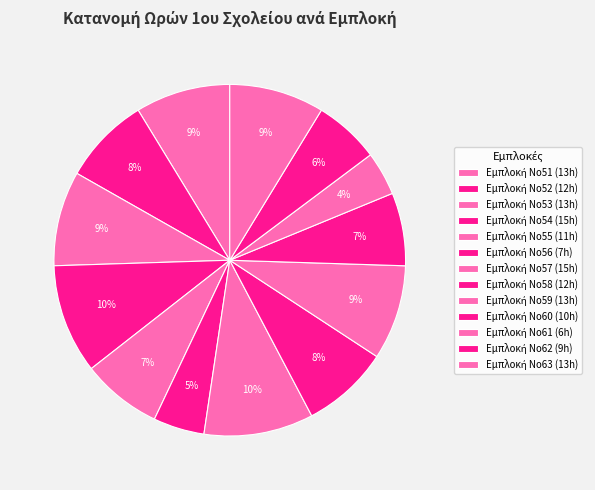

Is there a majority slice in this chart?

No